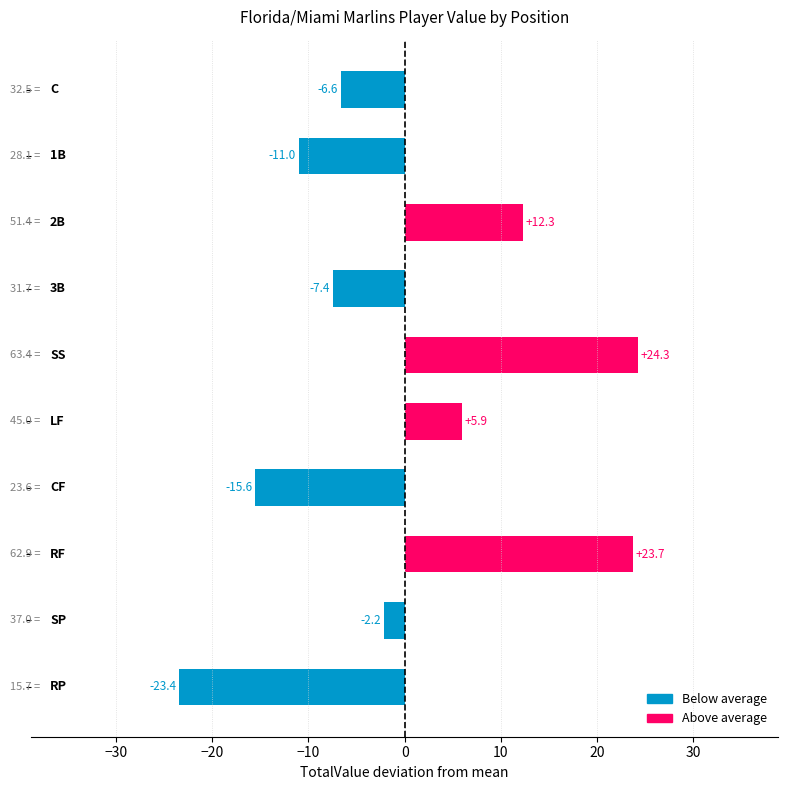

Reading top to bottom, transcribe all the data shown in this chart.

-6.6	-11.0	12.3	-7.4	24.3	5.9	-15.6	23.7	-2.2	-23.4